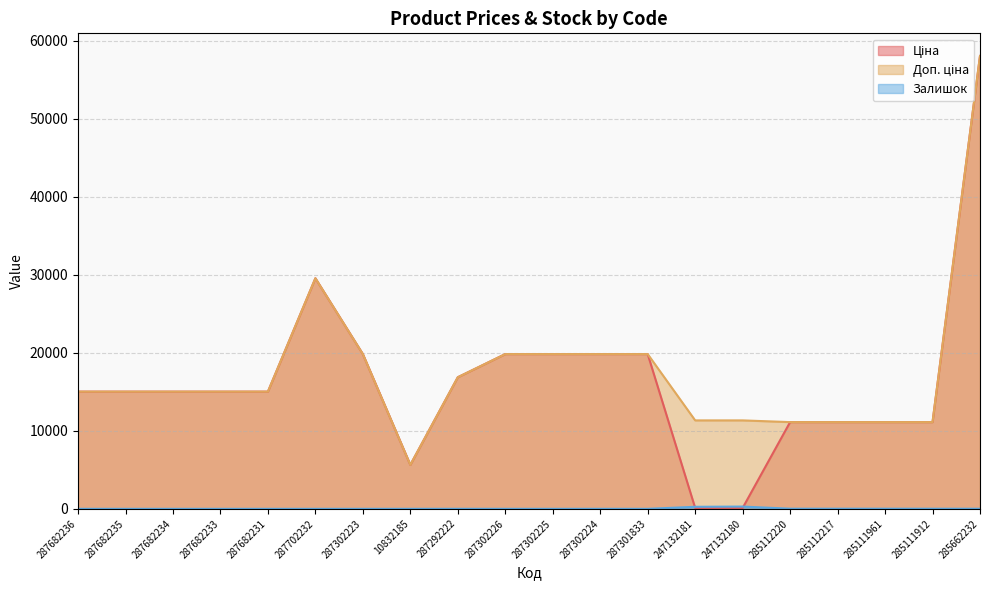

What are all the series names shown in the legend?

Ціна, Доп. ціна, Залишок